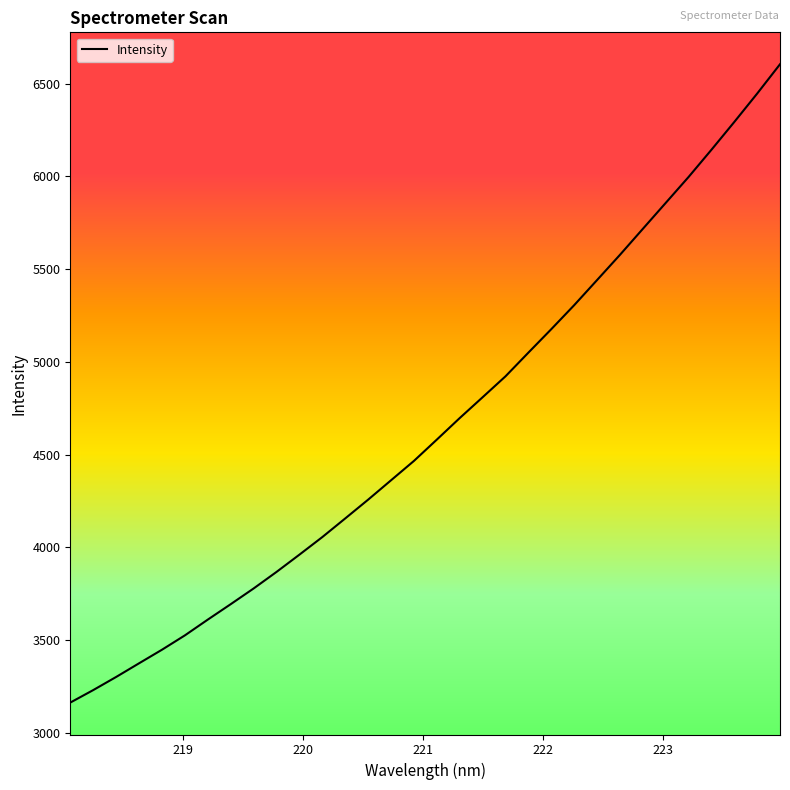

What is the average value?

4651.6